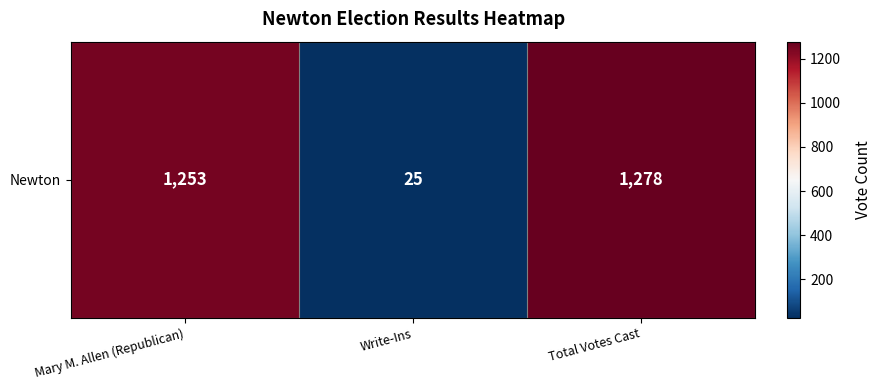

At which label does the data first exceed 1253?

Total Votes Cast